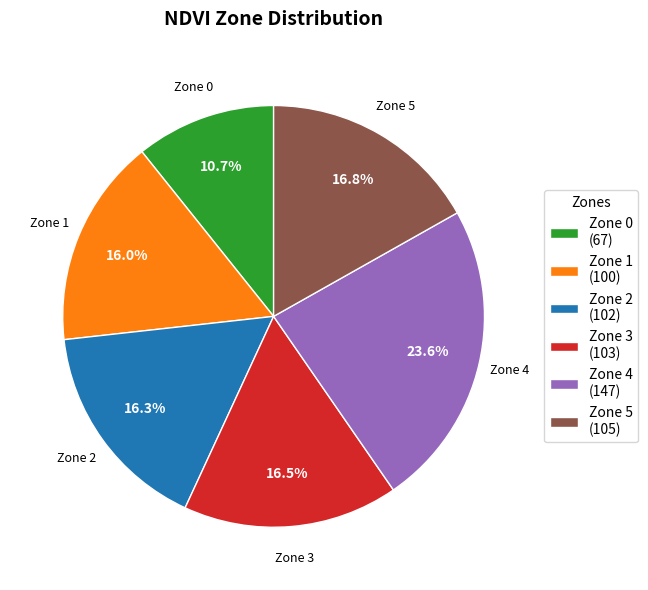

How much of the chart is everything except Zone 0 (67)?

89.3%